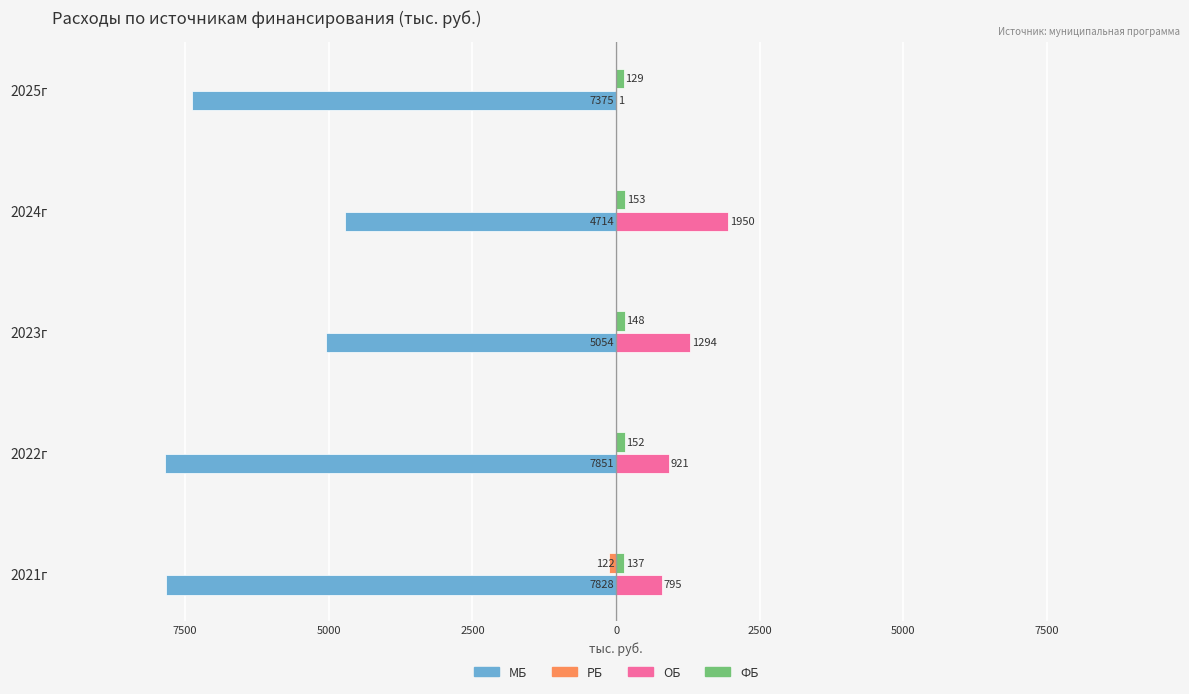

Which series has the largest range (max minus min)?

МБ